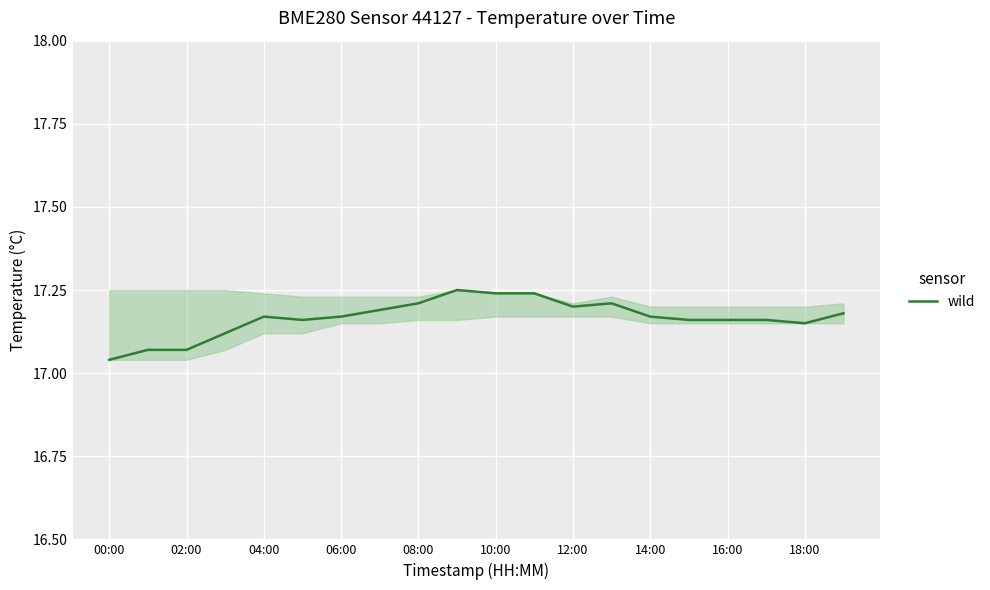

How many lines are shown in the chart?

1